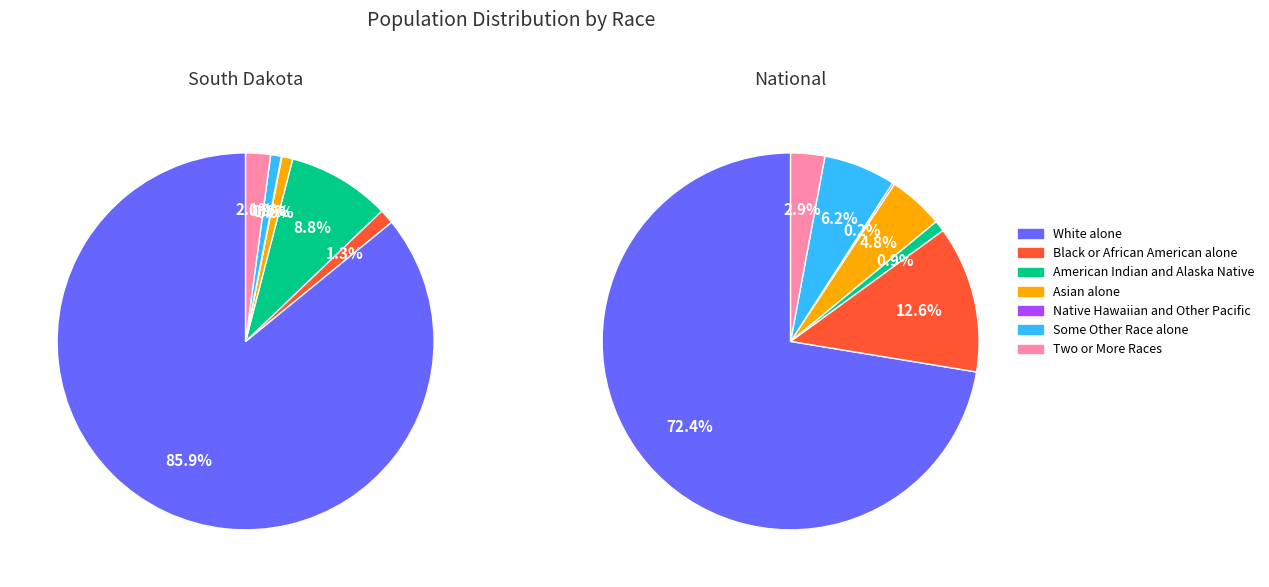

Which has a higher value, Two or More Races or White alone?

White alone